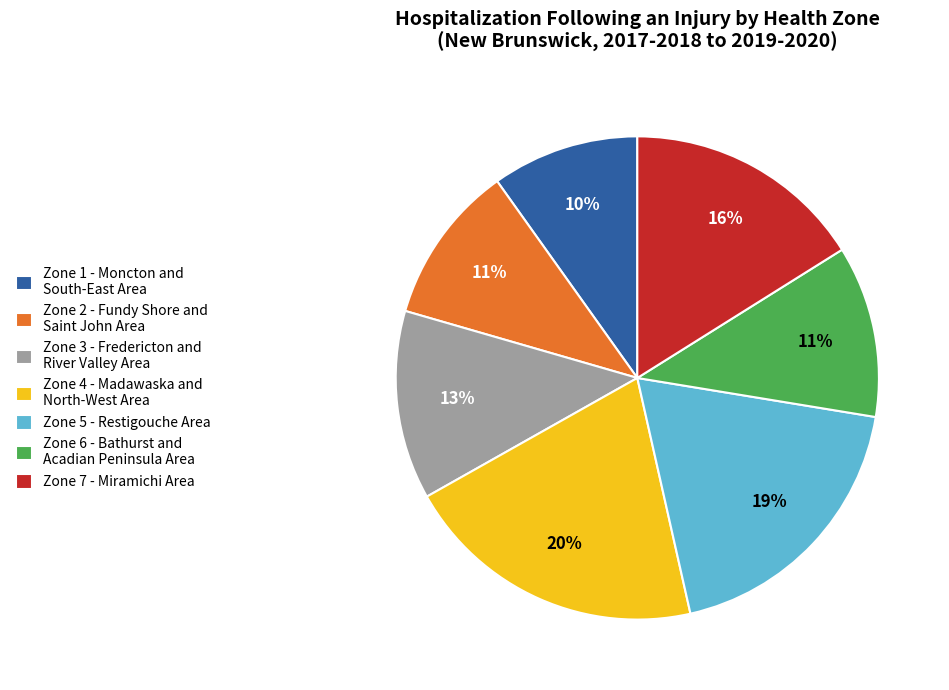

Between Zone 5 - Restigouche Area and Zone 1 - Moncton and South-East Area, which is larger?

Zone 5 - Restigouche Area